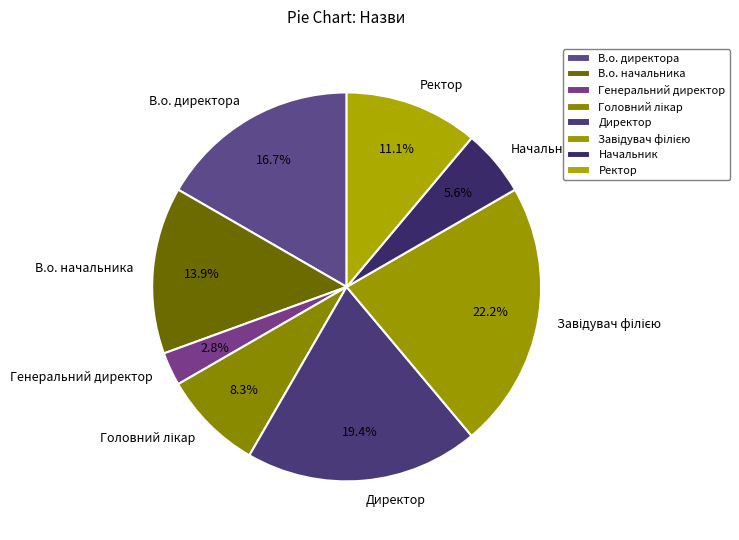

To the nearest percent, what is the average slice percentage?

12%